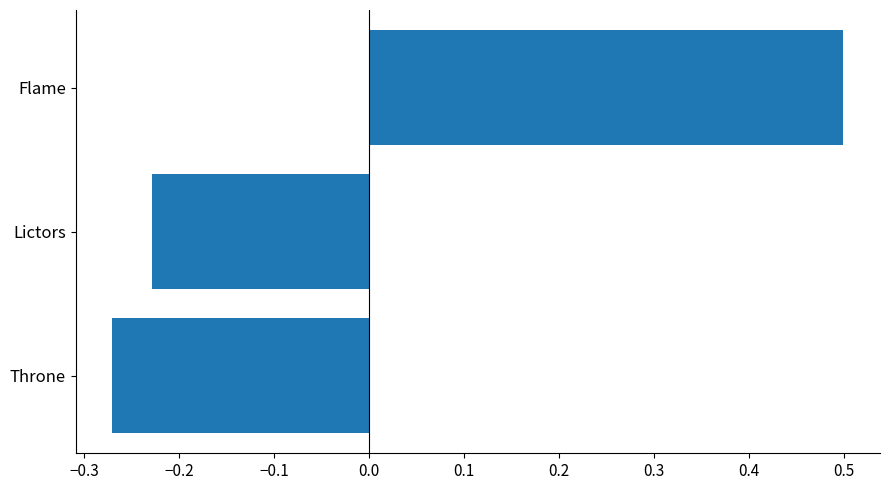

At which category does the chart reach its minimum across all series?

Throne